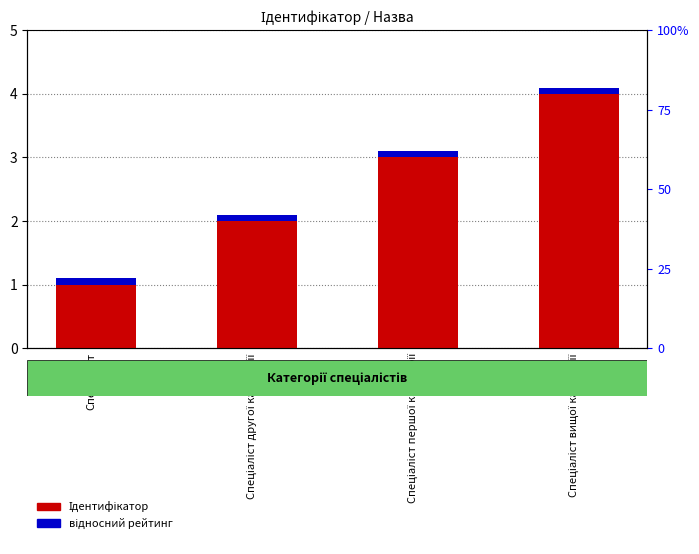

What is the difference between the maximum and second lowest values in the Ідентифікатор series?

2.0